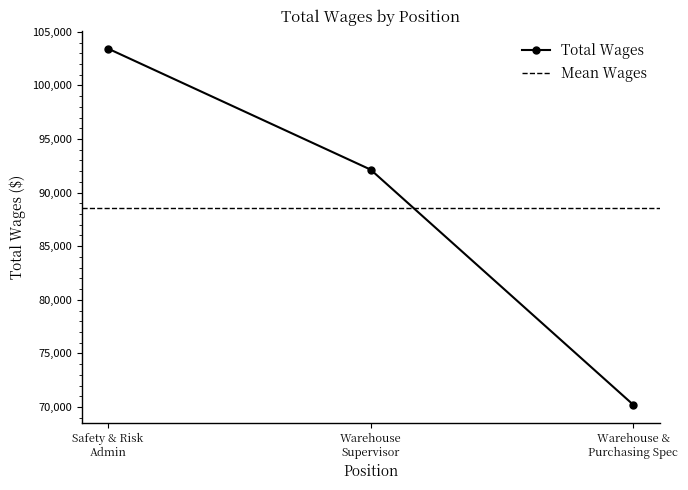

What is the lowest value of the Total Wages series?

70196